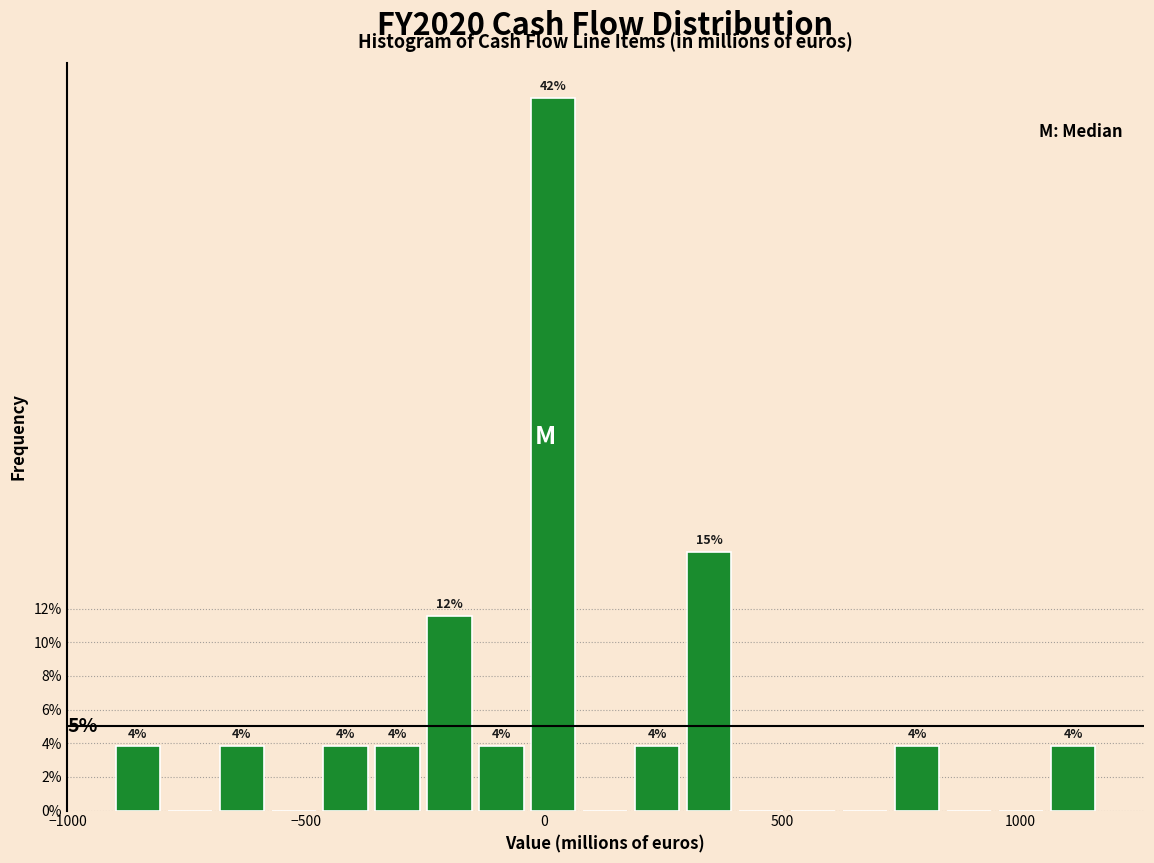

Around what value on the x-axis is the tallest bar? Give the approximate position of its centre, as read against the axis.

0